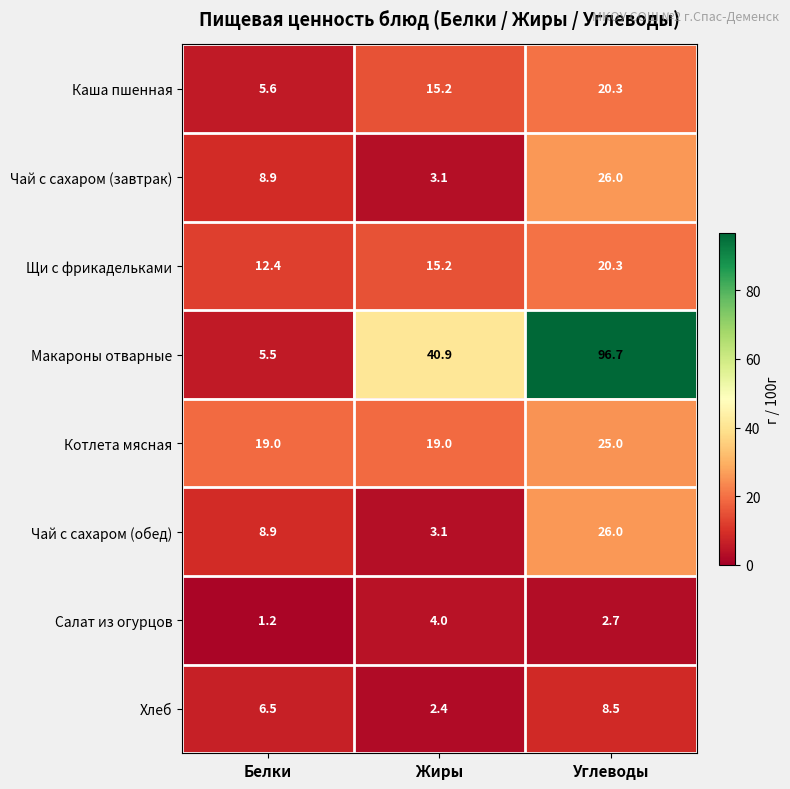

How many distinct data groups are displayed?

8